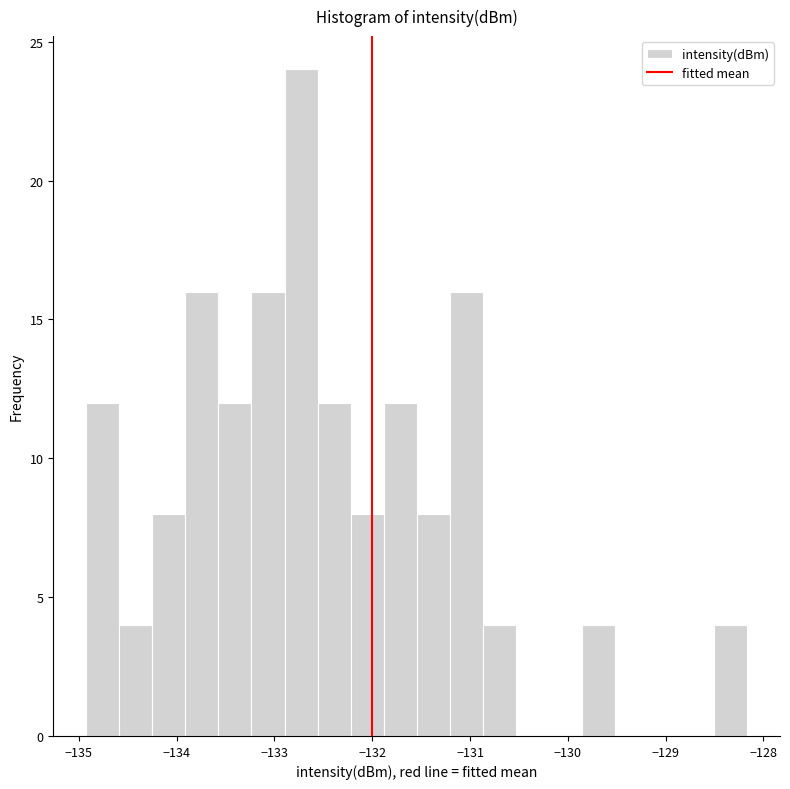

Around what value on the x-axis is the tallest bar? Give the approximate position of its centre, as read against the axis.

-132.7